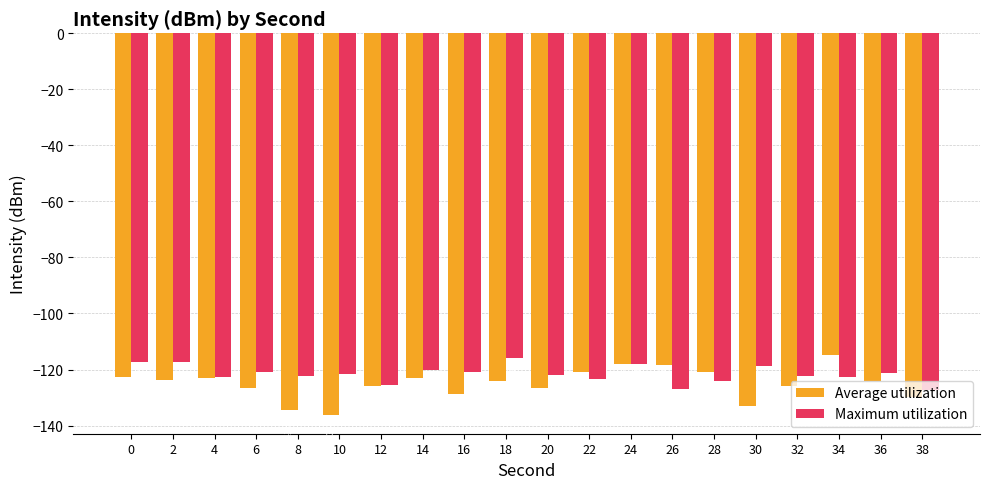

What is the maximum value shown in the chart?

-114.9